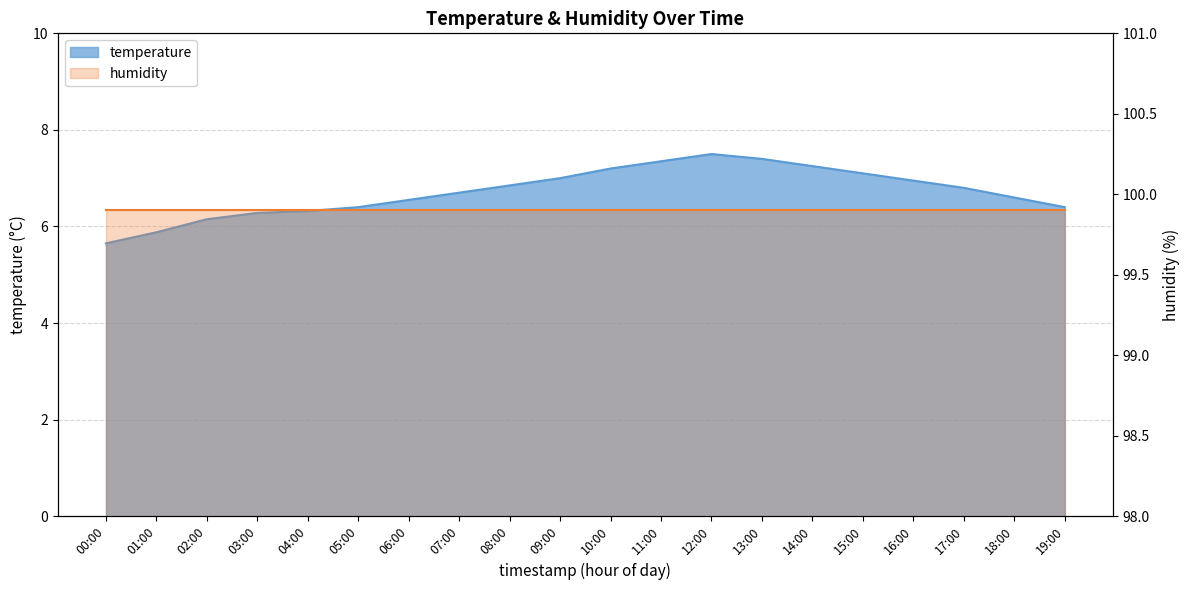

How many data points does each series have?

20